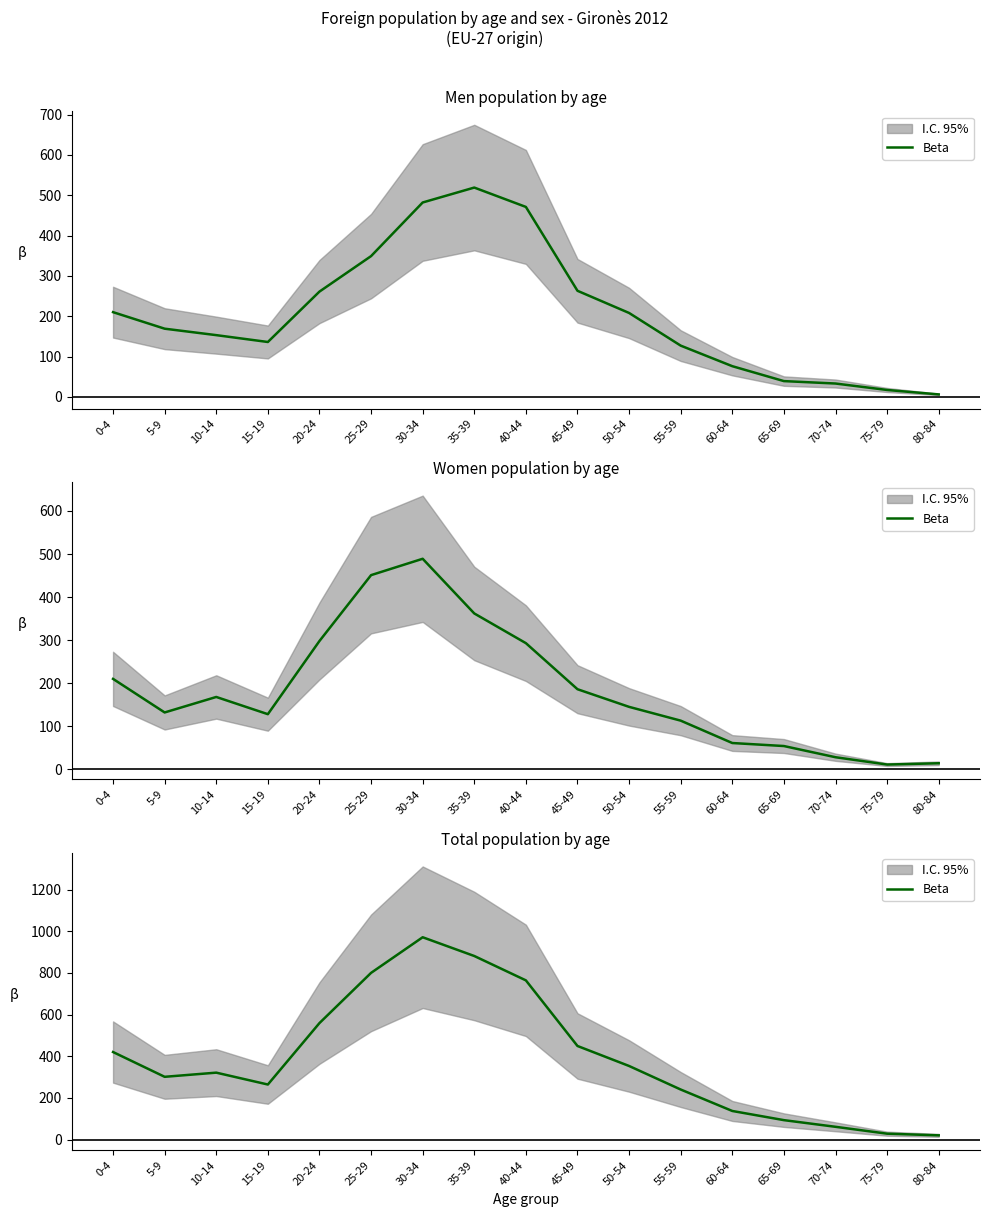

What is the sum of the values at 60-64 and 70-74?

198